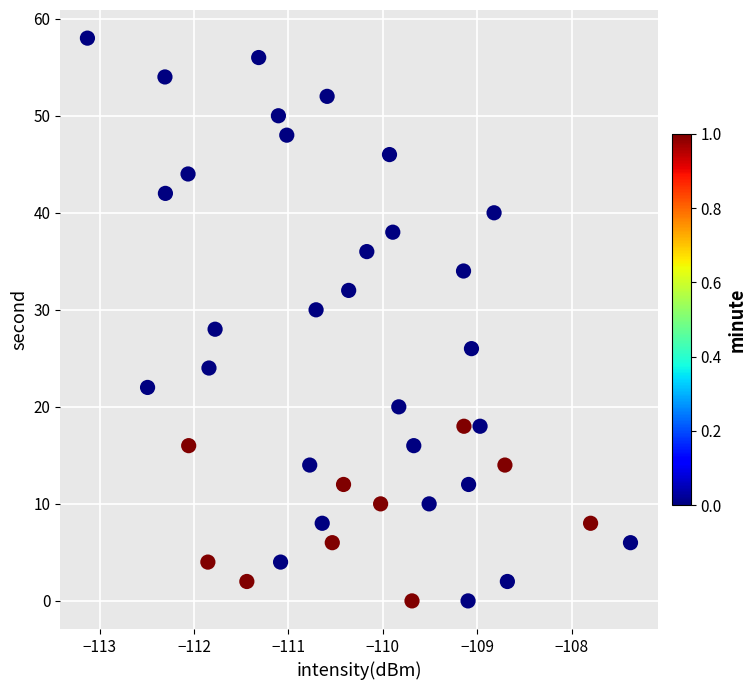

What is the range of Y values (max minus min)?

58